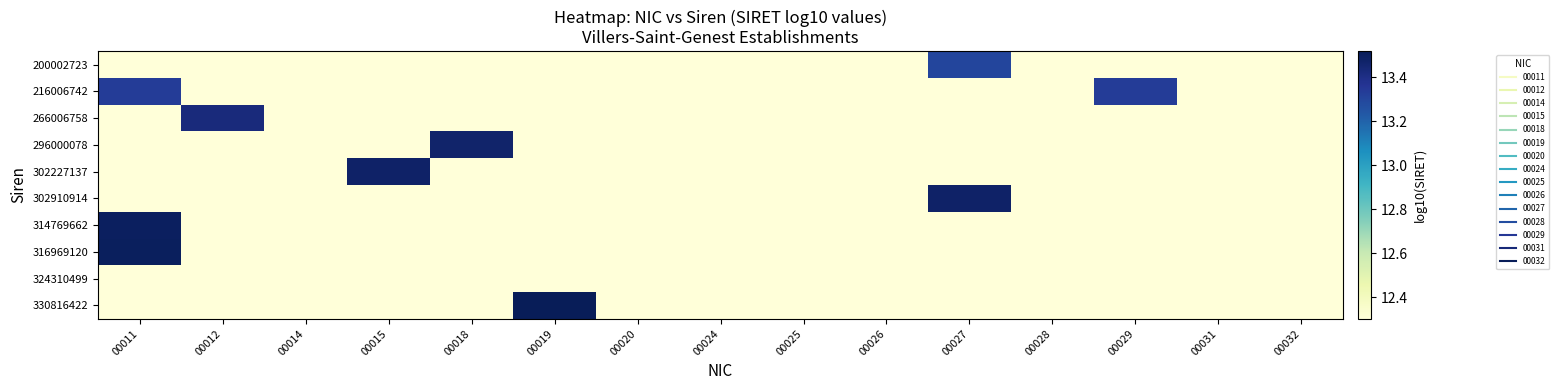

Reading right to left, what are all the values shown in this chart?

200002723: 00032=12.3	00031=12.3	00029=12.3	00028=12.3	00027=13.3	00026=12.3	00025=12.3	00024=12.3	00020=12.3	00019=12.3	00018=12.3	00015=12.3	00014=12.3	00012=12.3	00011=12.3
216006742: 00032=12.3	00031=12.3	00029=13.3	00028=12.3	00027=12.3	00026=12.3	00025=12.3	00024=12.3	00020=12.3	00019=12.3	00018=12.3	00015=12.3	00014=12.3	00012=12.3	00011=13.3
266006758: 00032=12.3	00031=12.3	00029=12.3	00028=12.3	00027=12.3	00026=12.3	00025=12.3	00024=12.3	00020=12.3	00019=12.3	00018=12.3	00015=12.3	00014=12.3	00012=13.4	00011=12.3
296000078: 00032=12.3	00031=12.3	00029=12.3	00028=12.3	00027=12.3	00026=12.3	00025=12.3	00024=12.3	00020=12.3	00019=12.3	00018=13.5	00015=12.3	00014=12.3	00012=12.3	00011=12.3
302227137: 00032=12.3	00031=12.3	00029=12.3	00028=12.3	00027=12.3	00026=12.3	00025=12.3	00024=12.3	00020=12.3	00019=12.3	00018=12.3	00015=13.5	00014=12.3	00012=12.3	00011=12.3
302910914: 00032=12.3	00031=12.3	00029=12.3	00028=12.3	00027=13.5	00026=12.3	00025=12.3	00024=12.3	00020=12.3	00019=12.3	00018=12.3	00015=12.3	00014=12.3	00012=12.3	00011=12.3
314769662: 00032=12.3	00031=12.3	00029=12.3	00028=12.3	00027=12.3	00026=12.3	00025=12.3	00024=12.3	00020=12.3	00019=12.3	00018=12.3	00015=12.3	00014=12.3	00012=12.3	00011=13.5
316969120: 00032=12.3	00031=12.3	00029=12.3	00028=12.3	00027=12.3	00026=12.3	00025=12.3	00024=12.3	00020=12.3	00019=12.3	00018=12.3	00015=12.3	00014=12.3	00012=12.3	00011=13.5
324310499: 00032=12.3	00031=12.3	00029=12.3	00028=12.3	00027=12.3	00026=12.3	00025=12.3	00024=12.3	00020=12.3	00019=12.3	00018=12.3	00015=12.3	00014=12.3	00012=12.3	00011=12.3
330816422: 00032=12.3	00031=12.3	00029=12.3	00028=12.3	00027=12.3	00026=12.3	00025=12.3	00024=12.3	00020=12.3	00019=13.5	00018=12.3	00015=12.3	00014=12.3	00012=12.3	00011=12.3